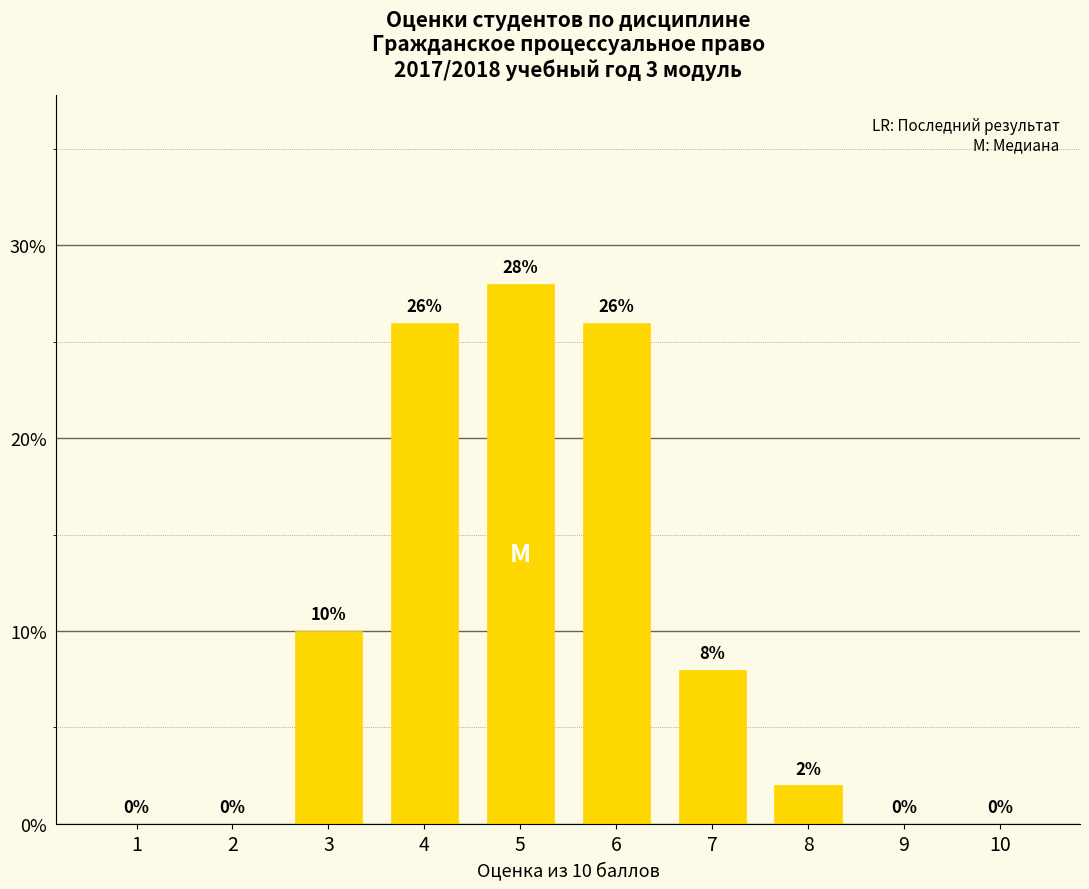

Are the bars horizontal?

No